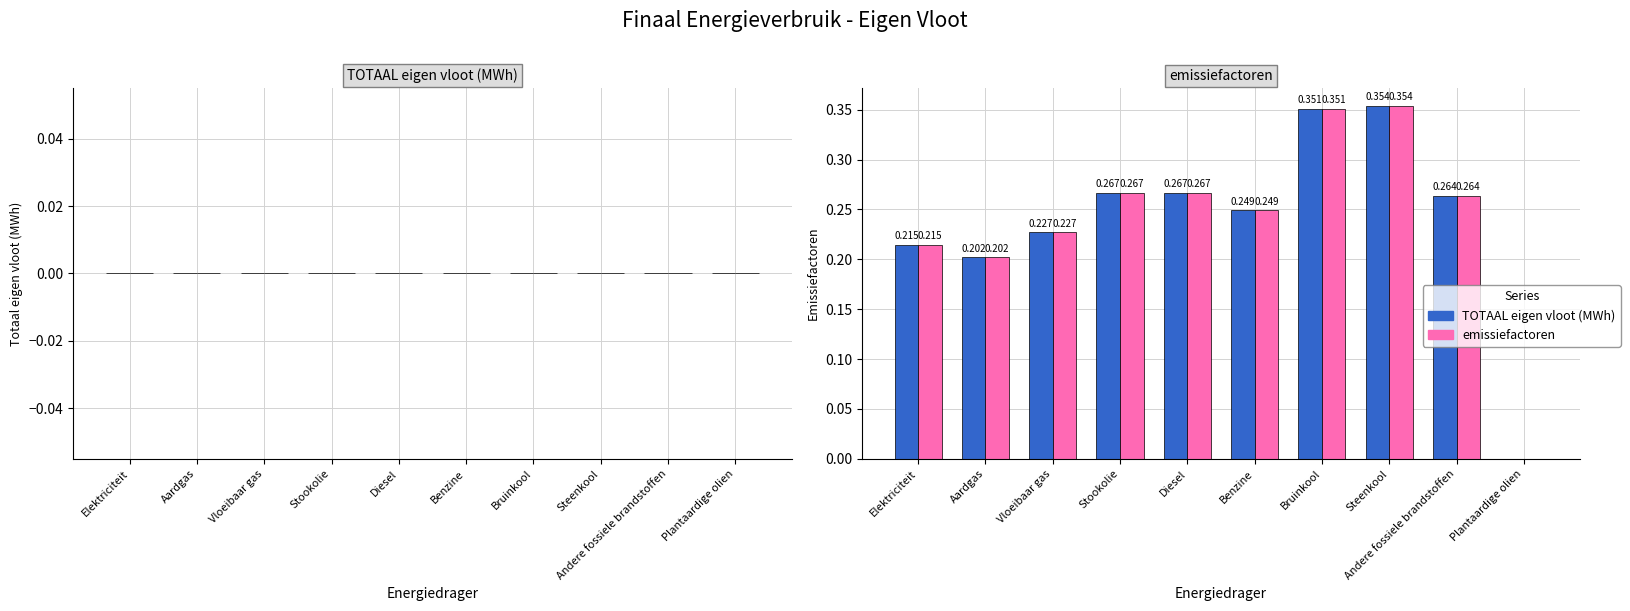

At which label is TOTAAL eigen vloot (MWh) closest to 0?

Plantaardige olien